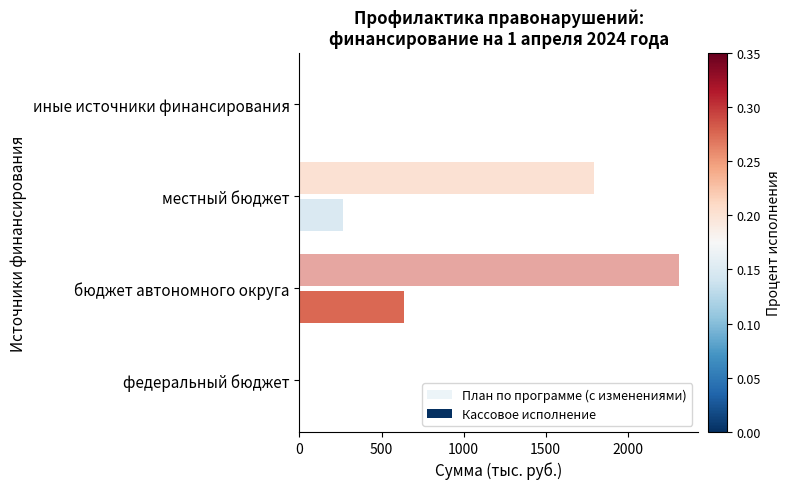

What is the sum of all Кассовое исполнение values?

903.6